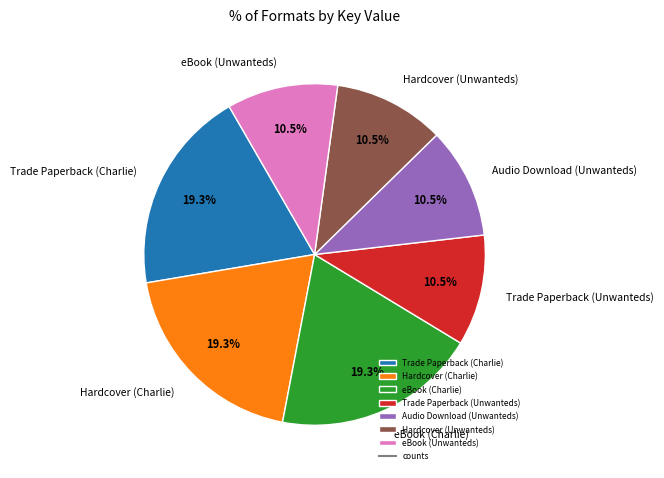

How much of the chart is everything except Trade Paperback (Charlie)?

80.7%